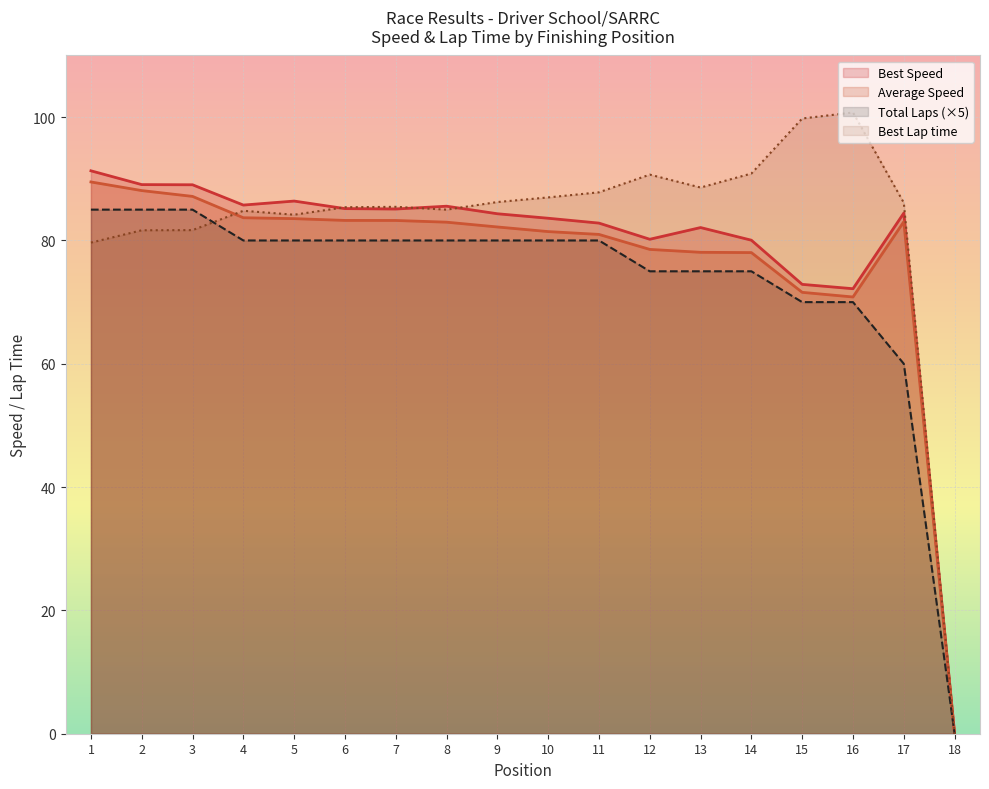

Is it true that Total Laps (×5) equals 78.6 at 17?

False